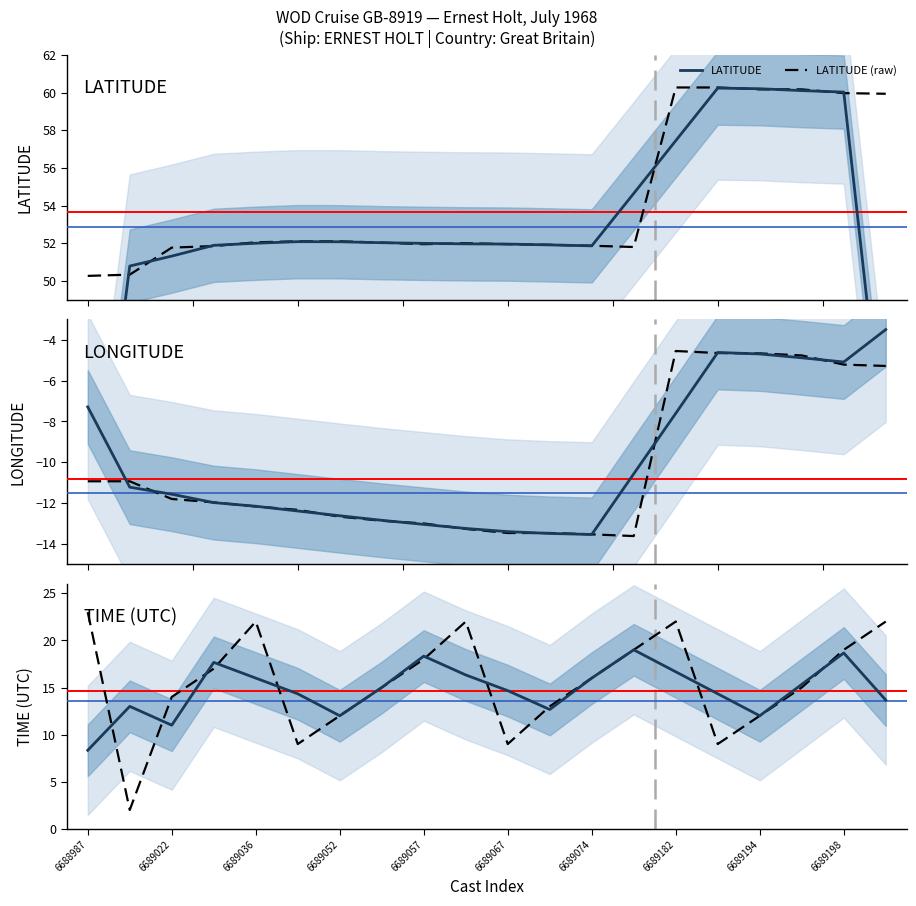

What is the average value of the LONGITUDE (raw) series?

-10.3